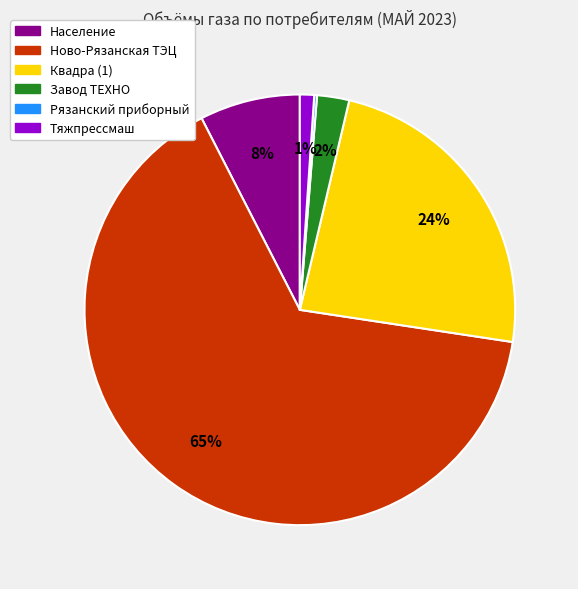

To the nearest percent, what is the average slice percentage?

17%